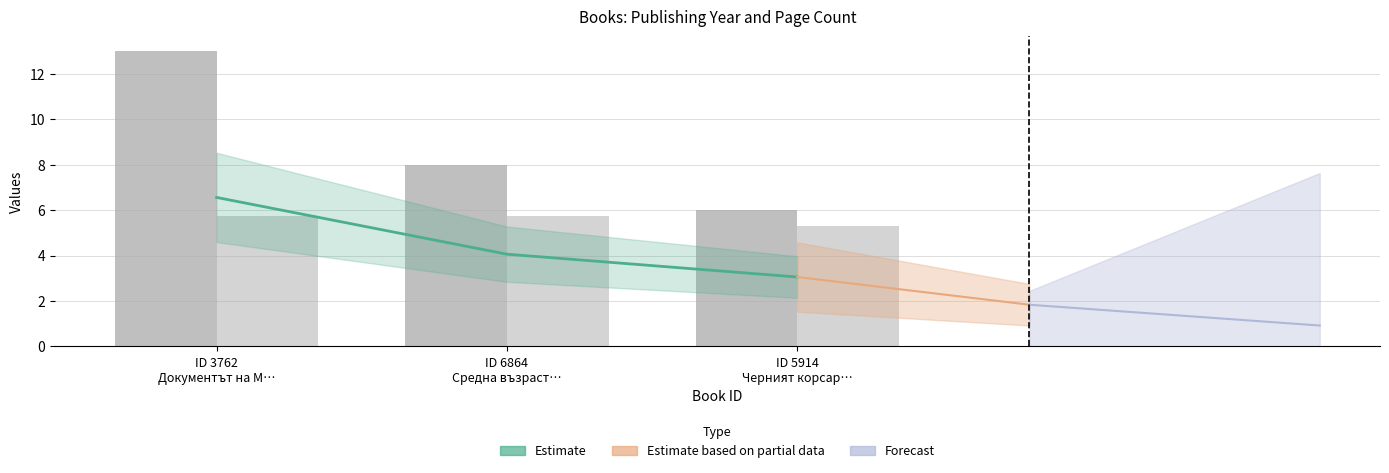

Which series has the largest range (max minus min)?

publishingYear (offset from 1975)